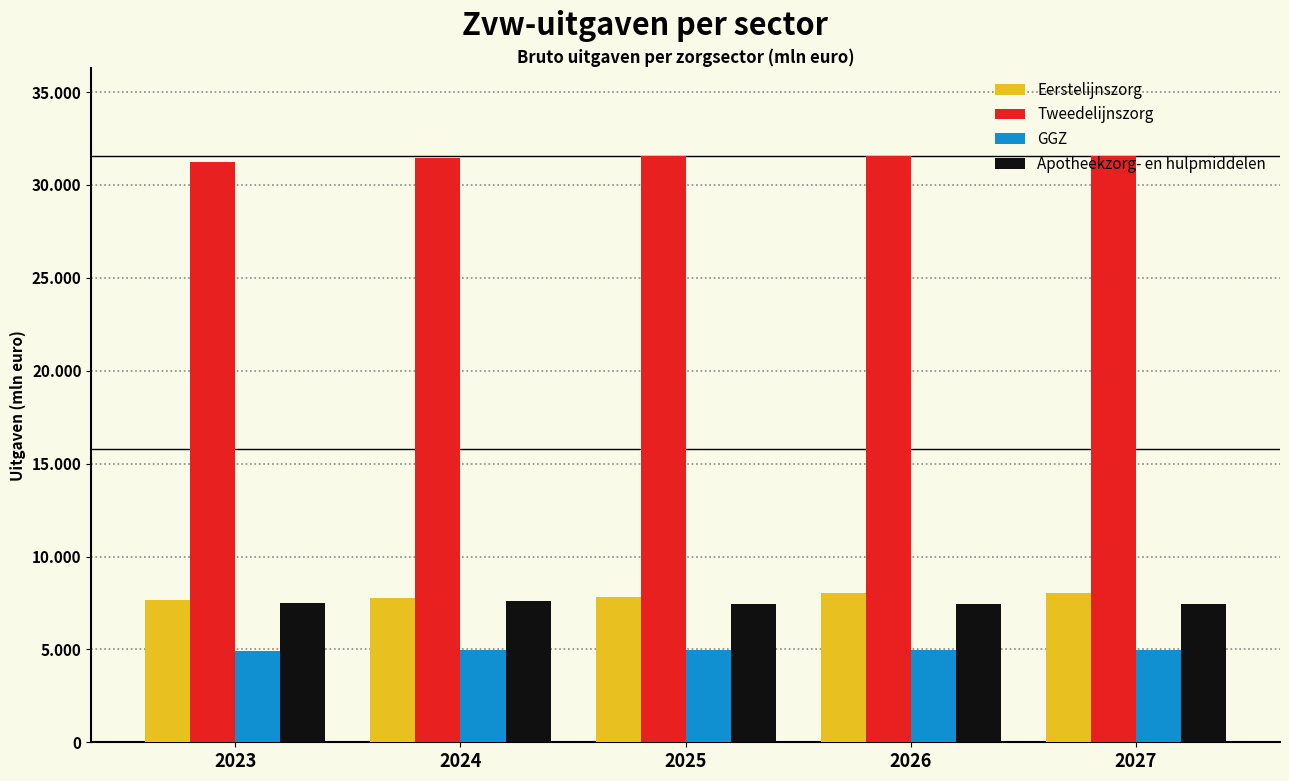

What are all the series names shown in the legend?

Eerstelijnszorg, Tweedelijnszorg, GGZ, Apotheekzorg- en hulpmiddelen